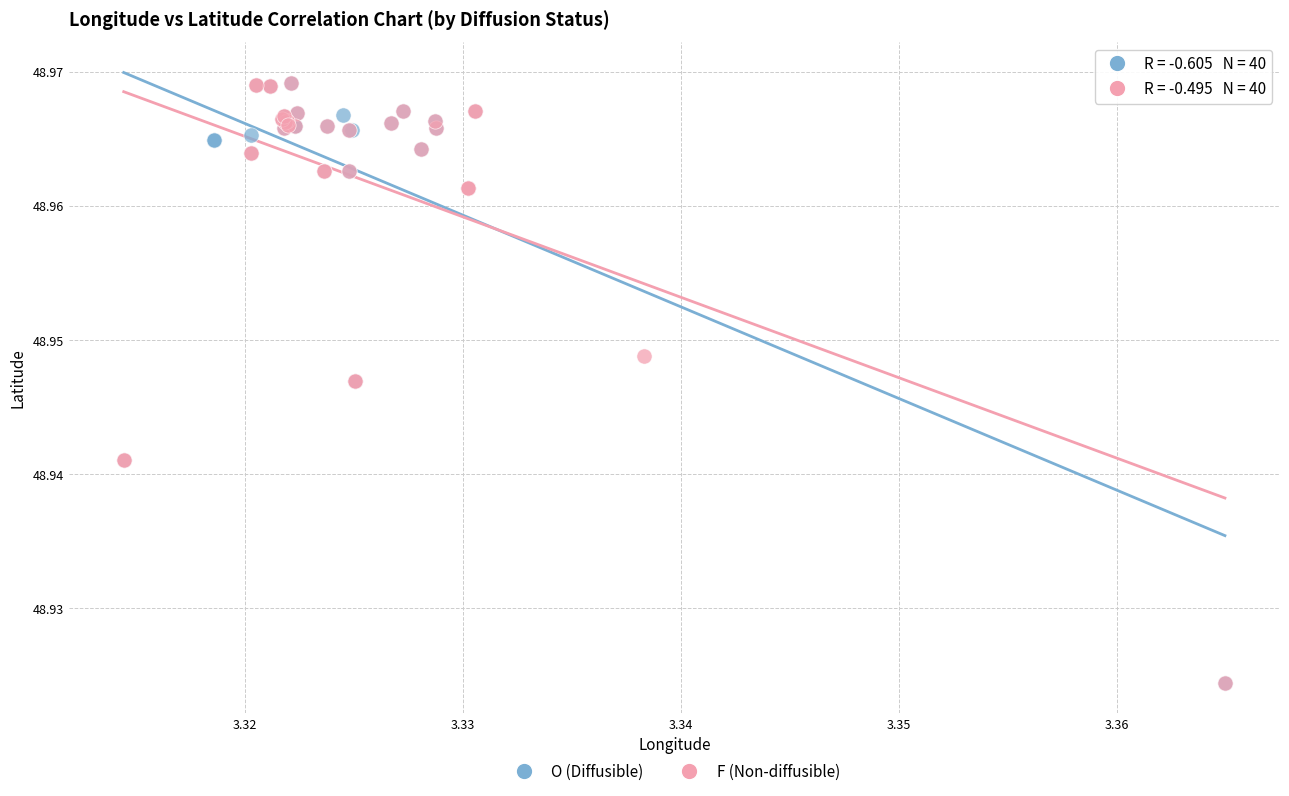

What are all the series names shown in the legend?

O (Diffusible), F (Non-diffusible)